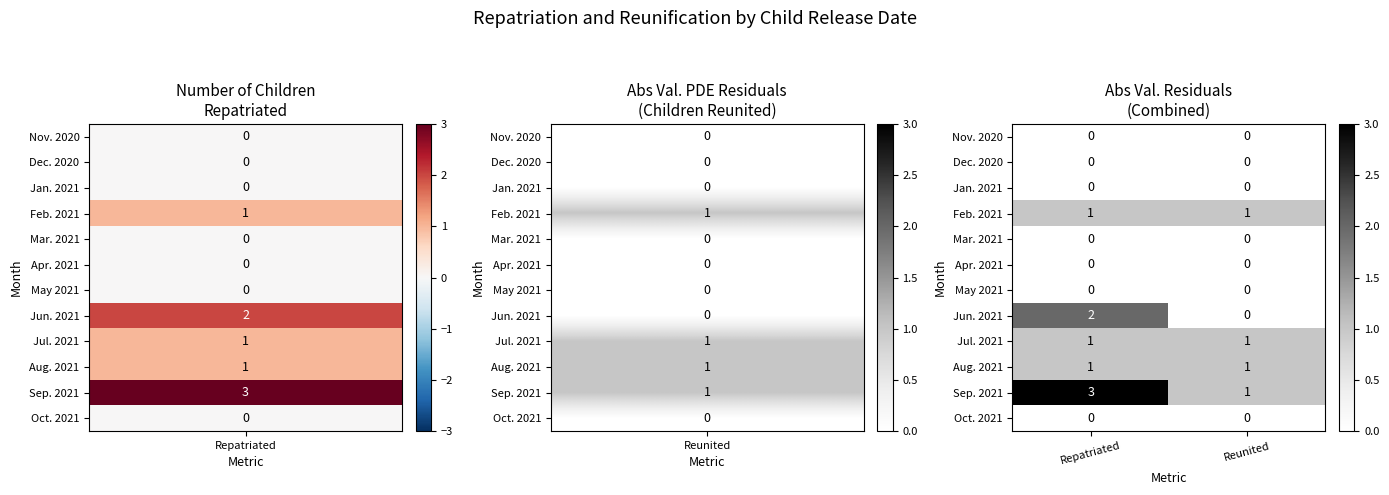

What is the spread (max minus min) of values at Repatriated?

3